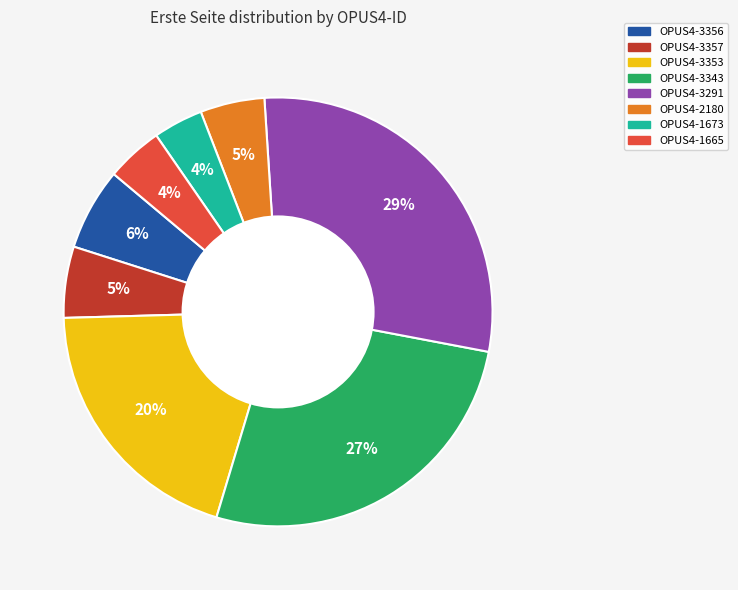

Which category has the biggest portion of the pie?

OPUS4-3291